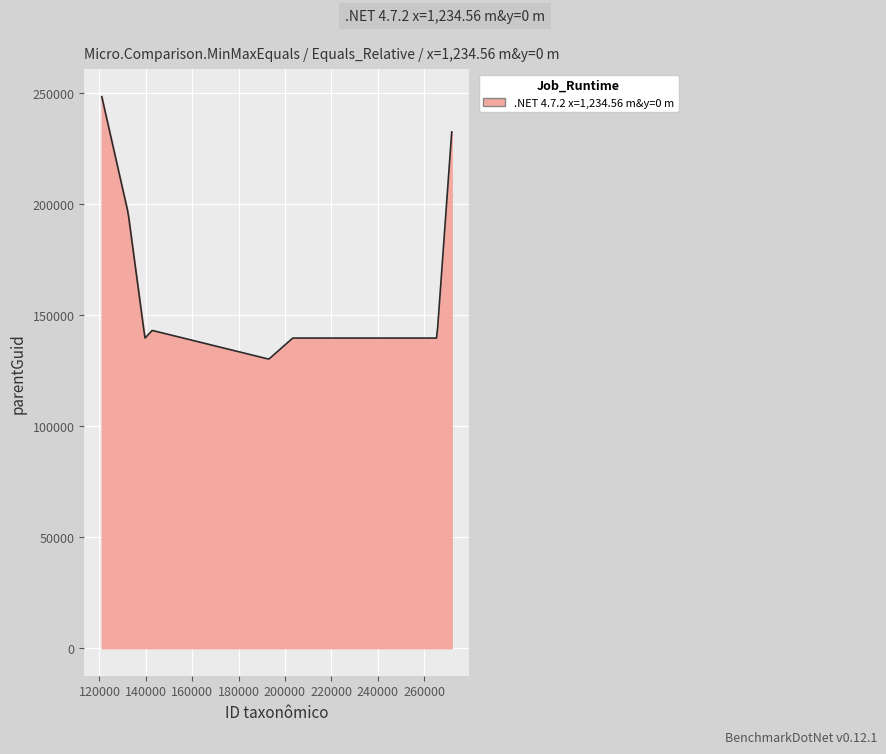

What is the smallest value displayed?

130233.9